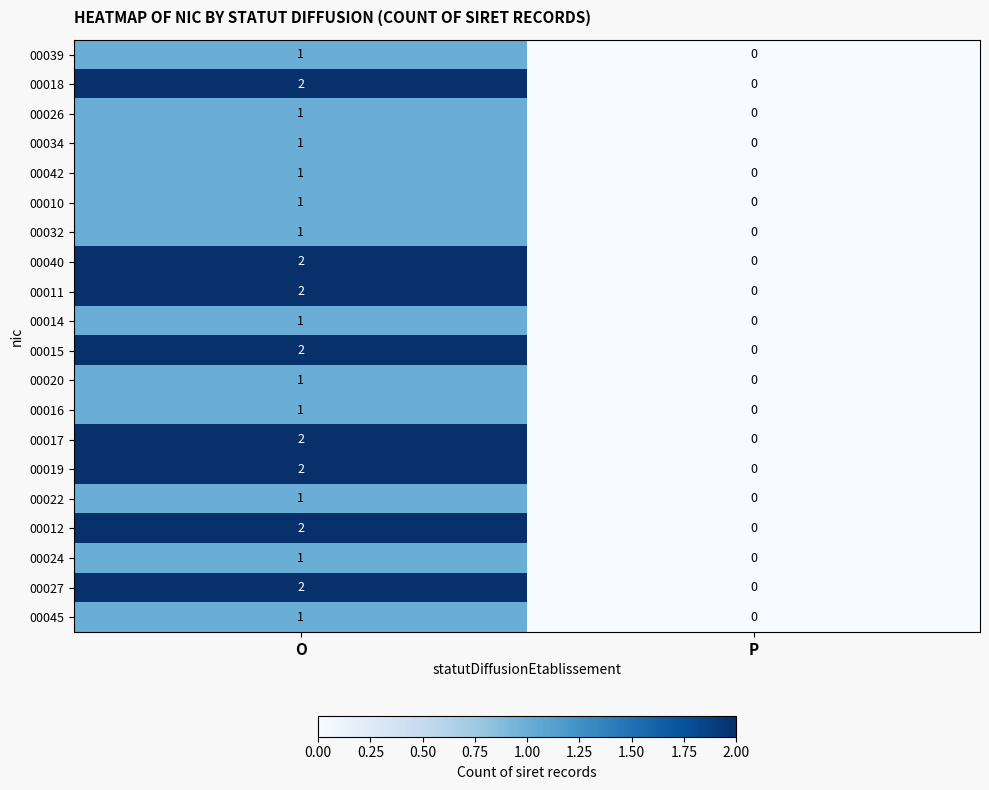

The value of 00017 at O is 2. True or false?

True